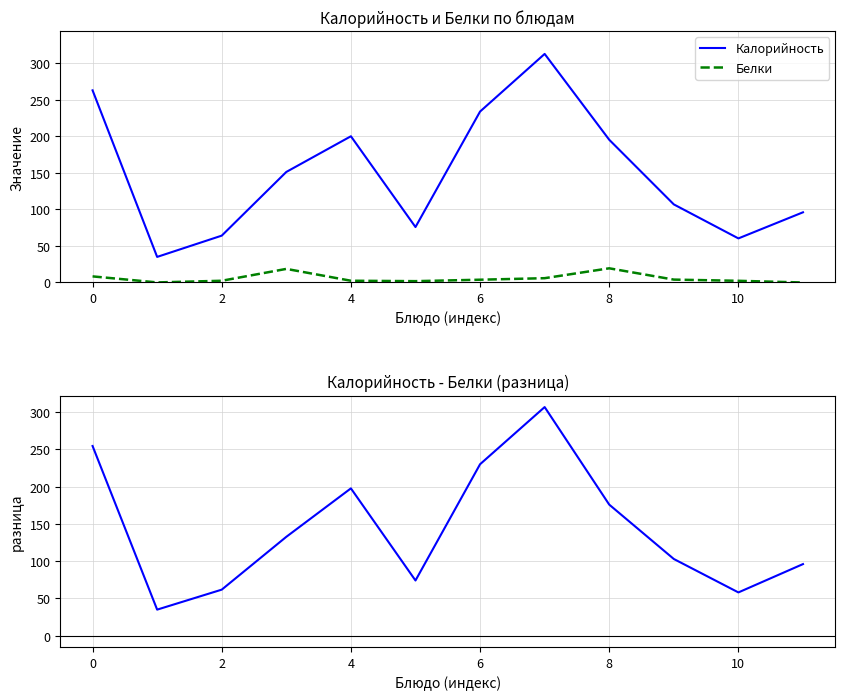

What is the maximum value for Калорийность?

312.6